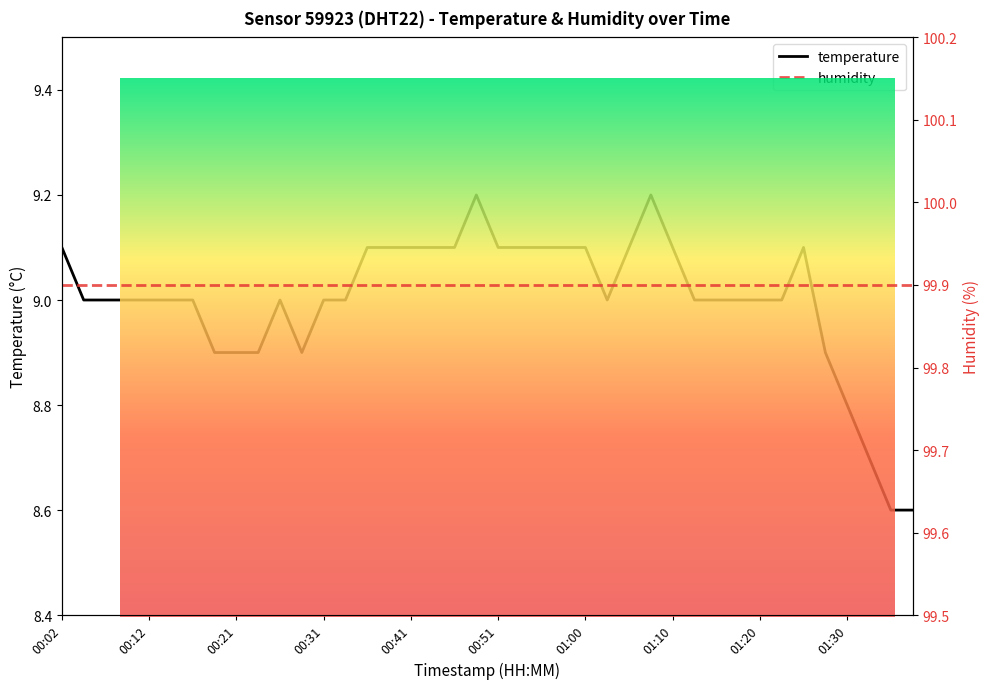

Which series has the widest spread of values?

temperature